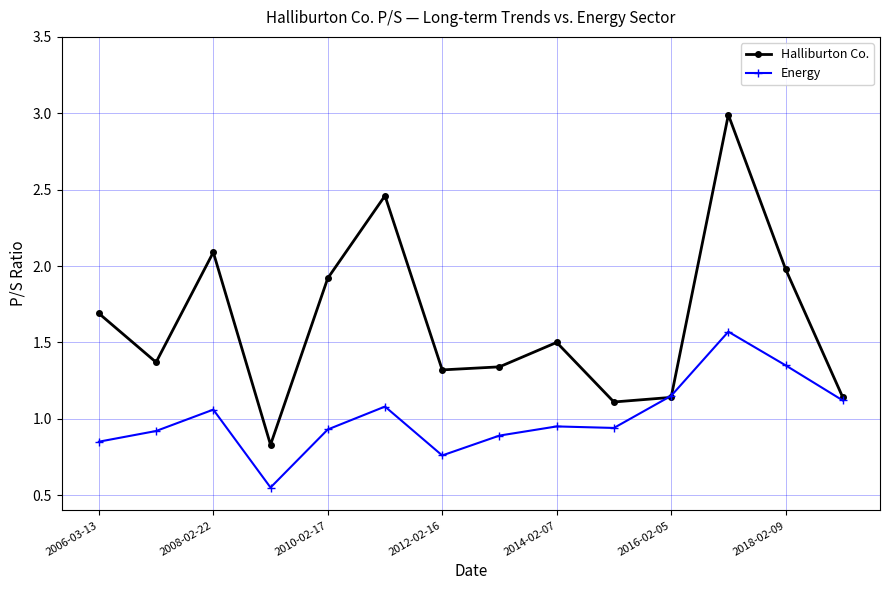

True or false: Halliburton Co. has more than 2 points higher than both neighbors.

True